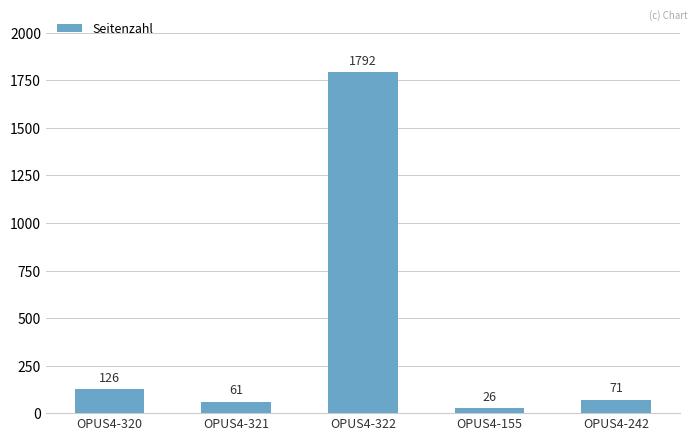

Reading left to right, extract all data points from this chart.

OPUS4-320=126	OPUS4-321=61	OPUS4-322=1792	OPUS4-155=26	OPUS4-242=71